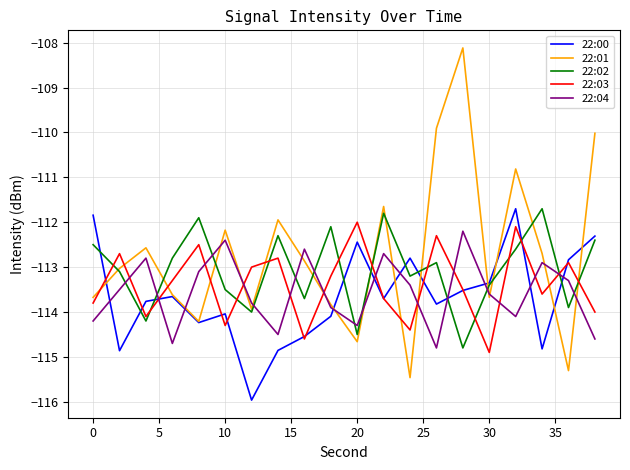

Which series has the largest range (max minus min)?

22:01